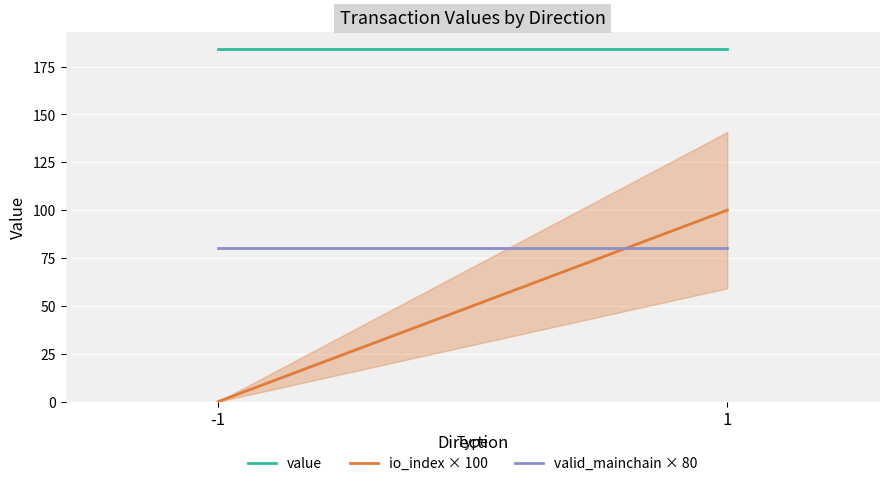

What is the sum of all io_index × 100 values?

100.0